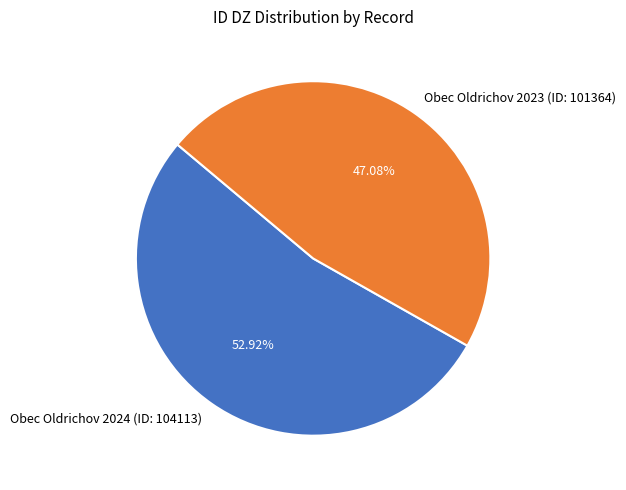

To the nearest percent, what is the average slice percentage?

50%